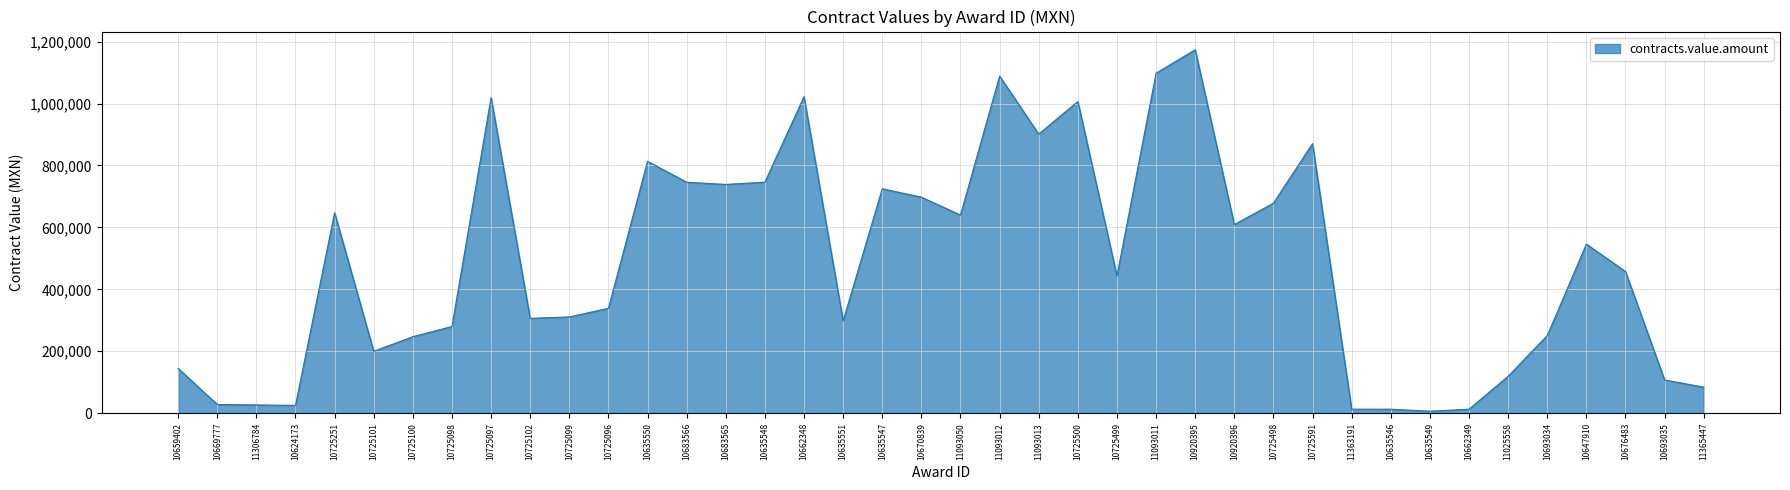

How many distinct data groups are displayed?

1